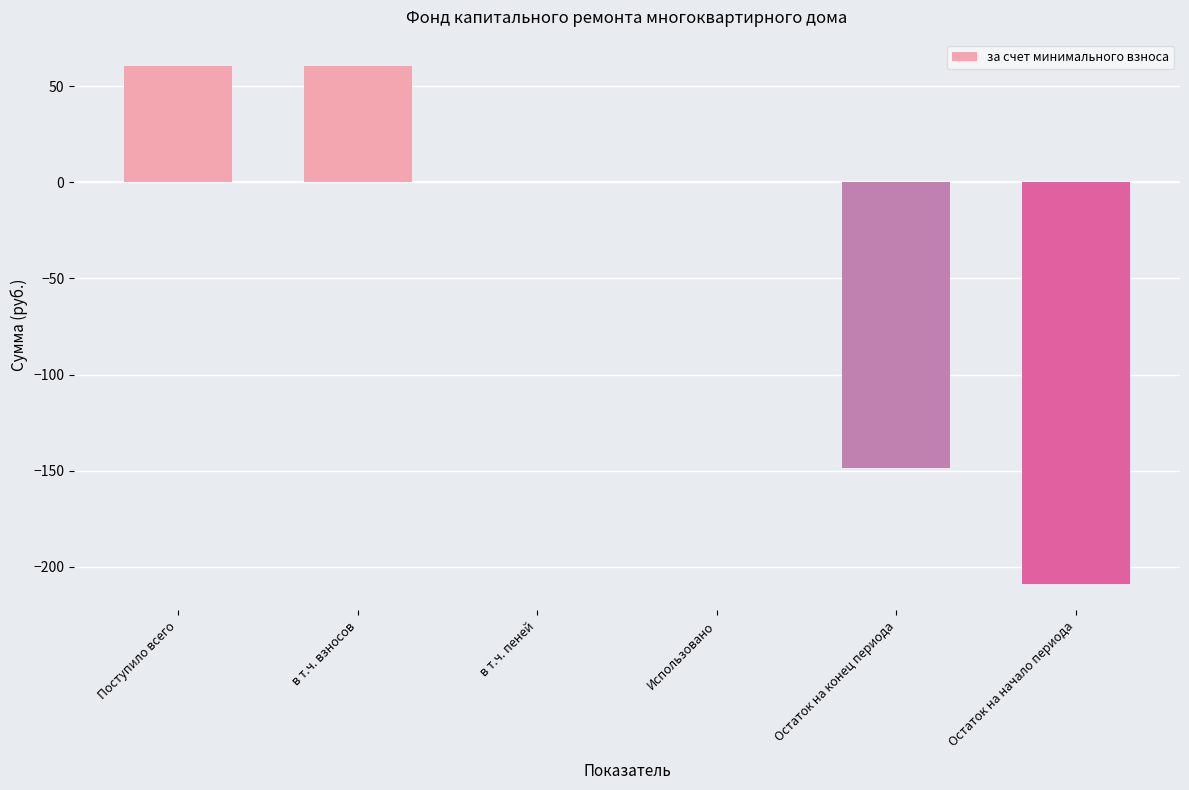

The value at Использовано is -170.5. True or false?

False